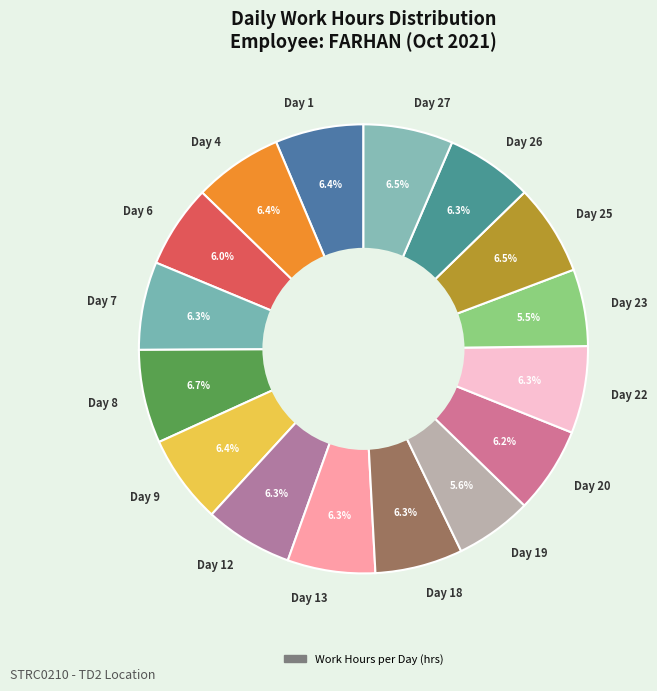

Is it true that Day 20 is 6% of the pie?

True